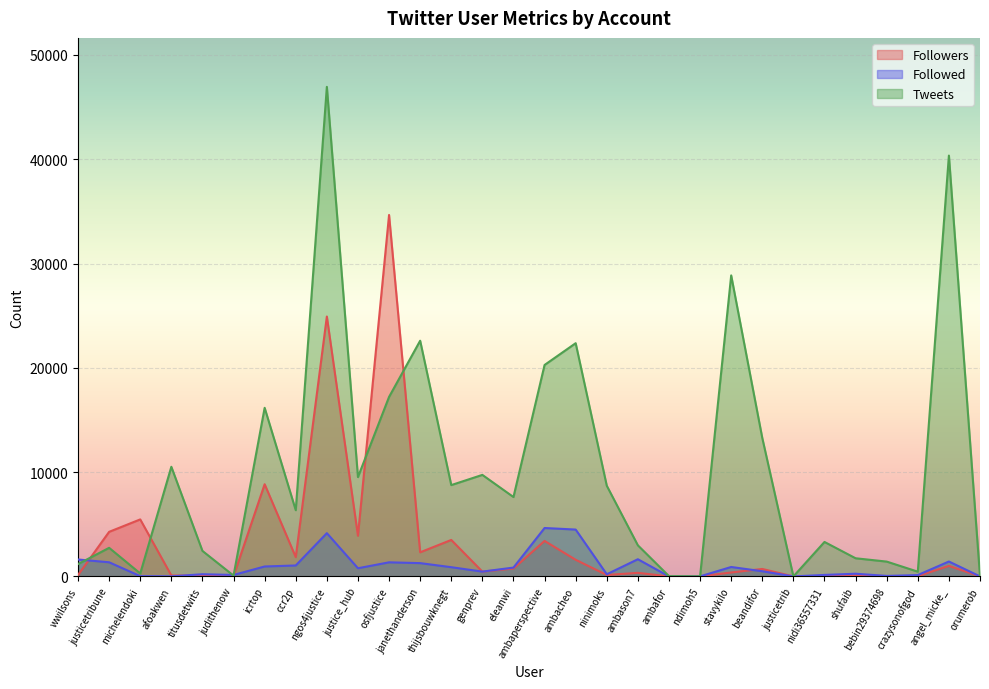

How many interior local peaks does the Tweets series have?

10